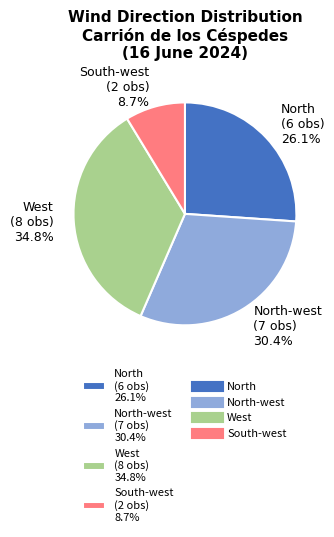

What is the total percentage of North-west (7 obs) 30.4% and West (8 obs) 34.8%?

65.2%